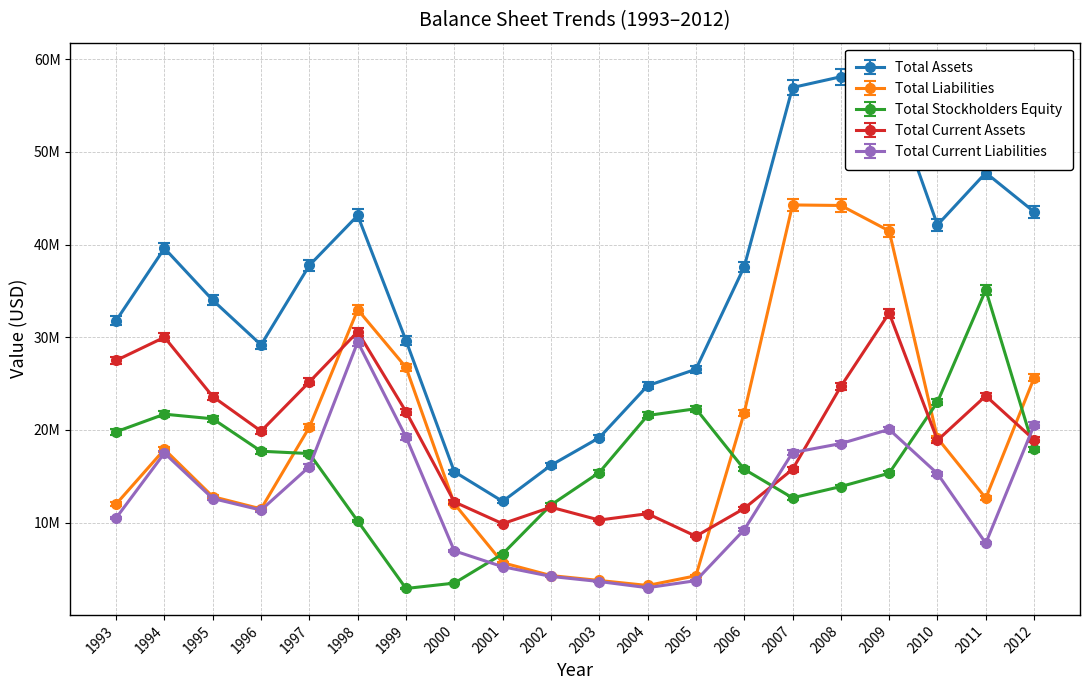

True or false: Total Stockholders Equity has more than 0 interior local peaks.

True